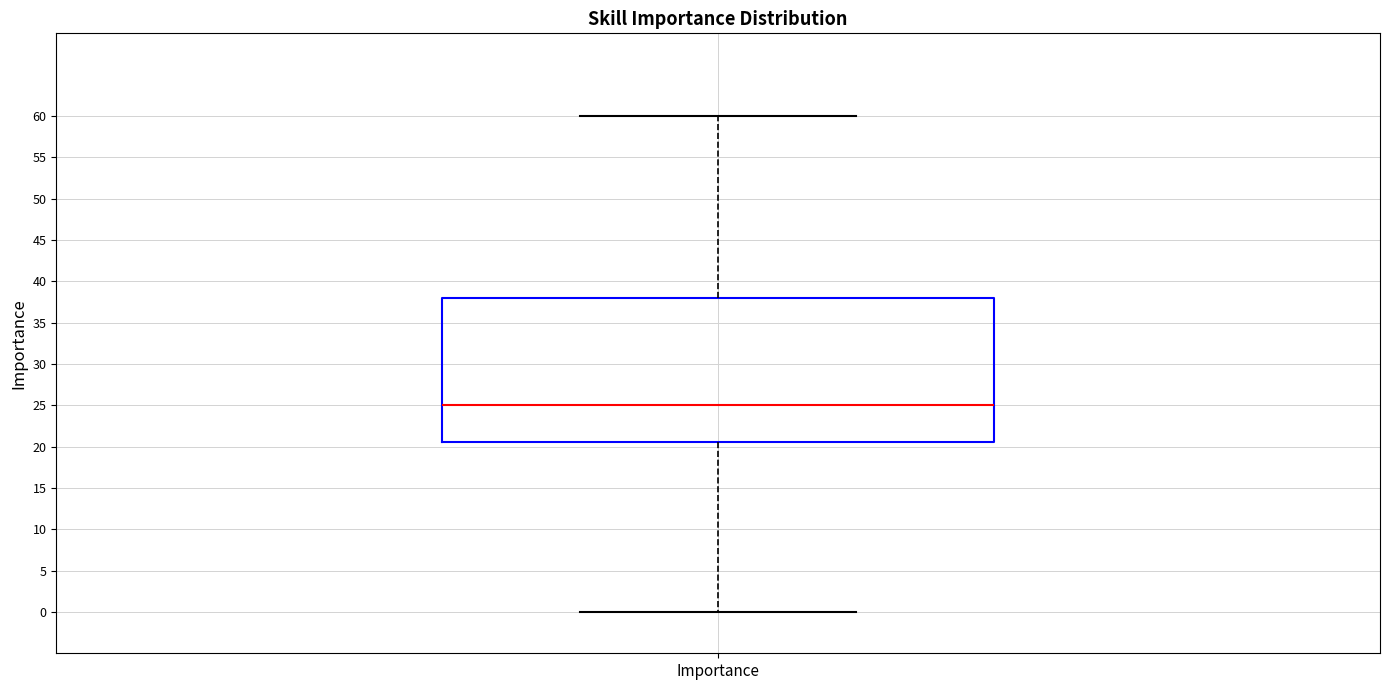

Transcribe this box plot: give where the median line is, the range the box spans, and where the two whiskers end, as read against the y-axis. The values are not printed on the chart, so give them approximately, as read against the axis.

median 25.0, box 20.5 to 38.0, whiskers 0.0 to 60.0